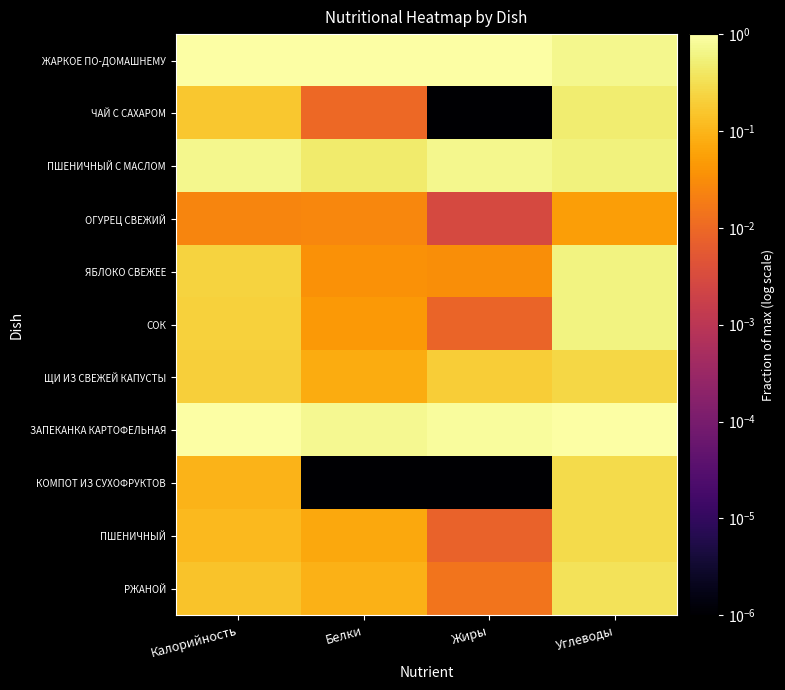

At which category is the sum across all series the highest?

Углеводы